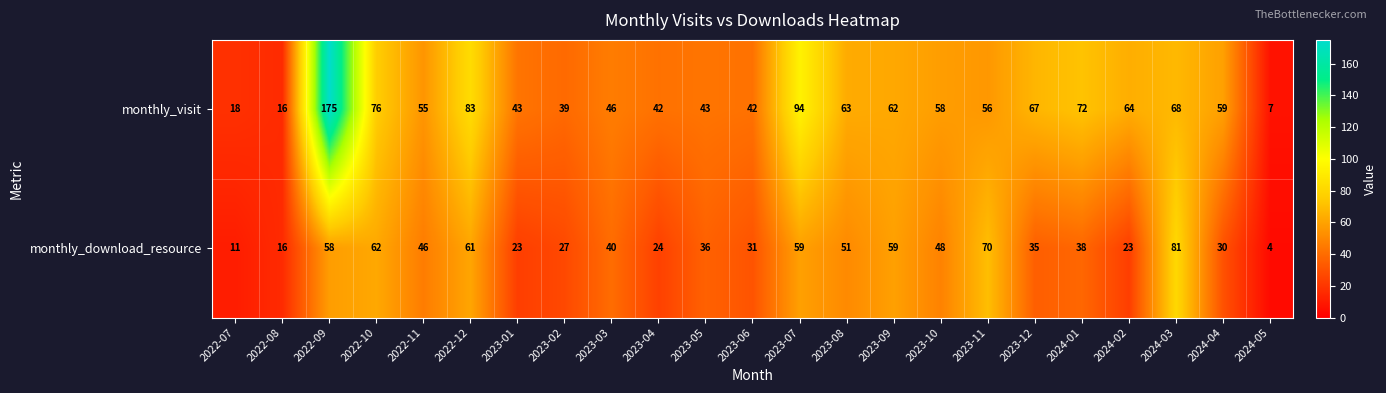

What is the total value across all series at 2023-10?

106